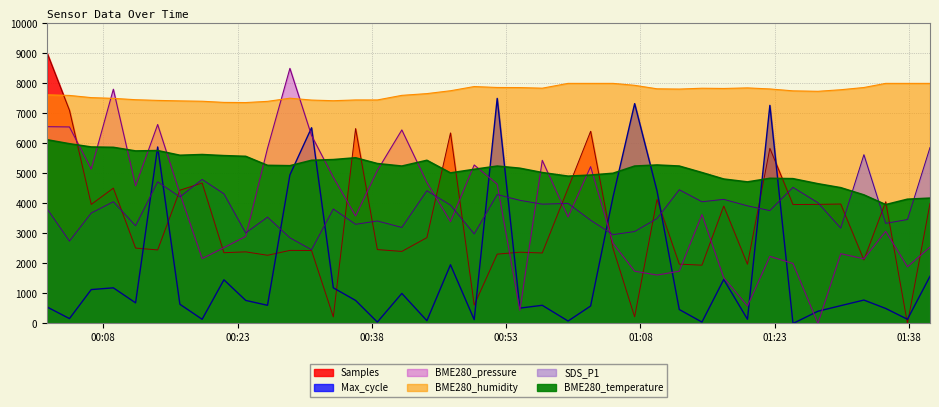

What is the sum of all BME280_temperature values?

206880.0